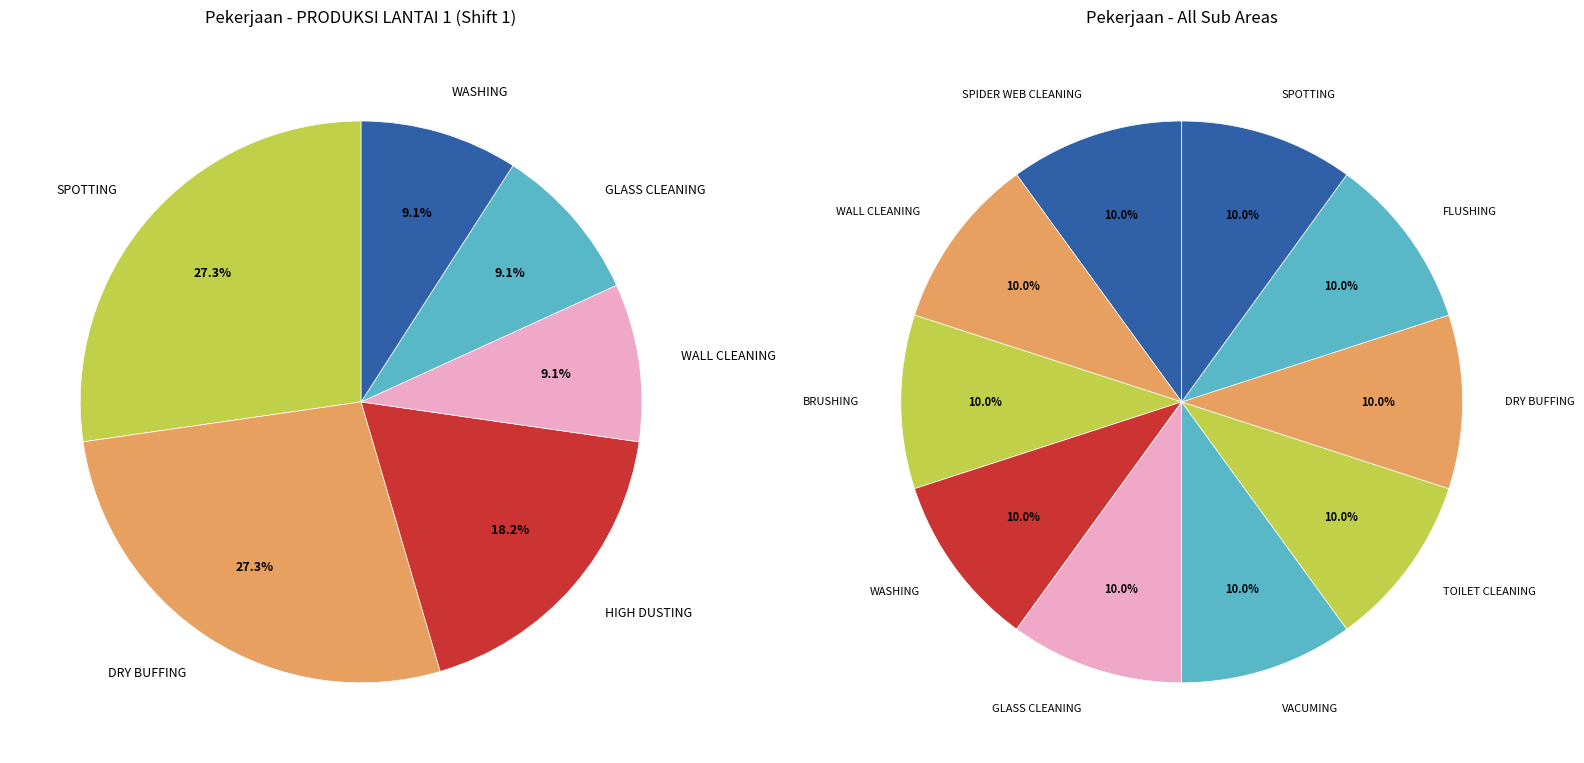

Does SPOTTING represent more than half of the total?

No